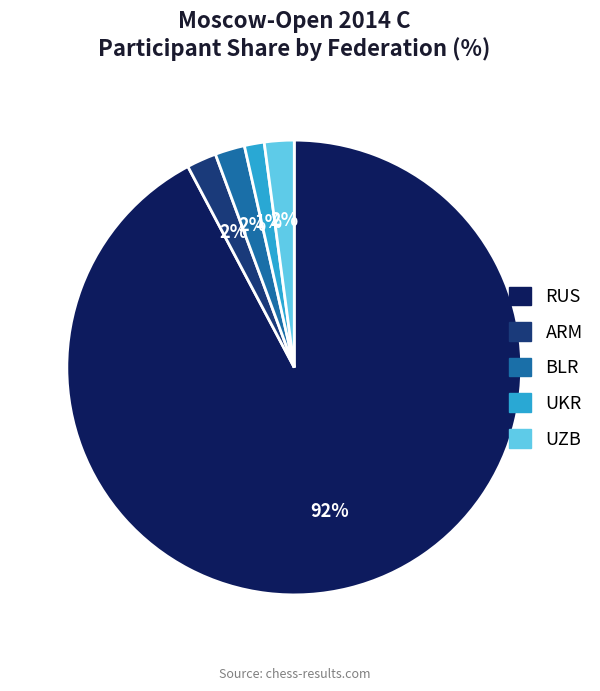

Is the sum of UKR and BLR greater than half?

No